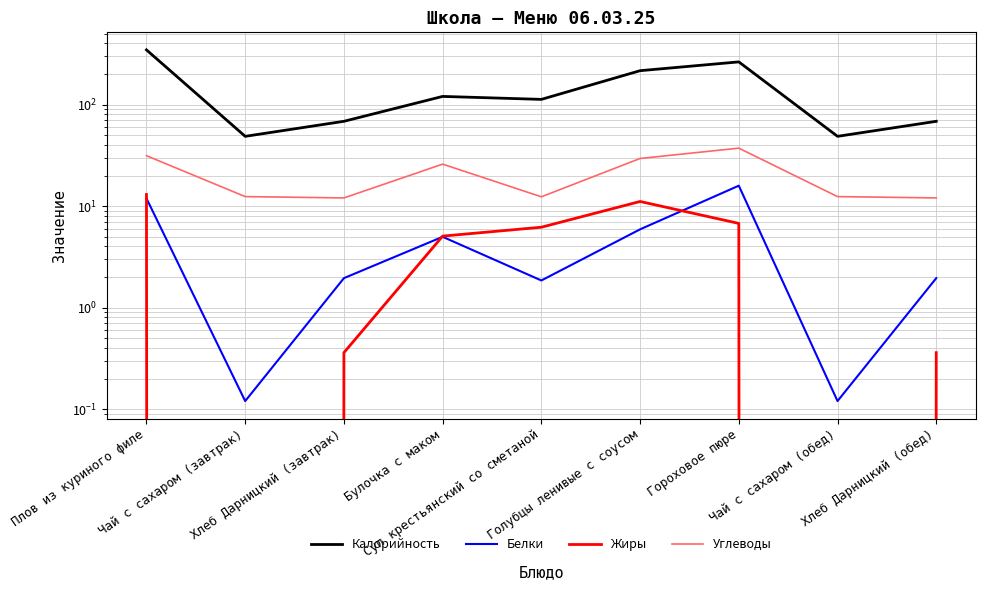

What position from the right is Суп крестьянский со сметаной?

5